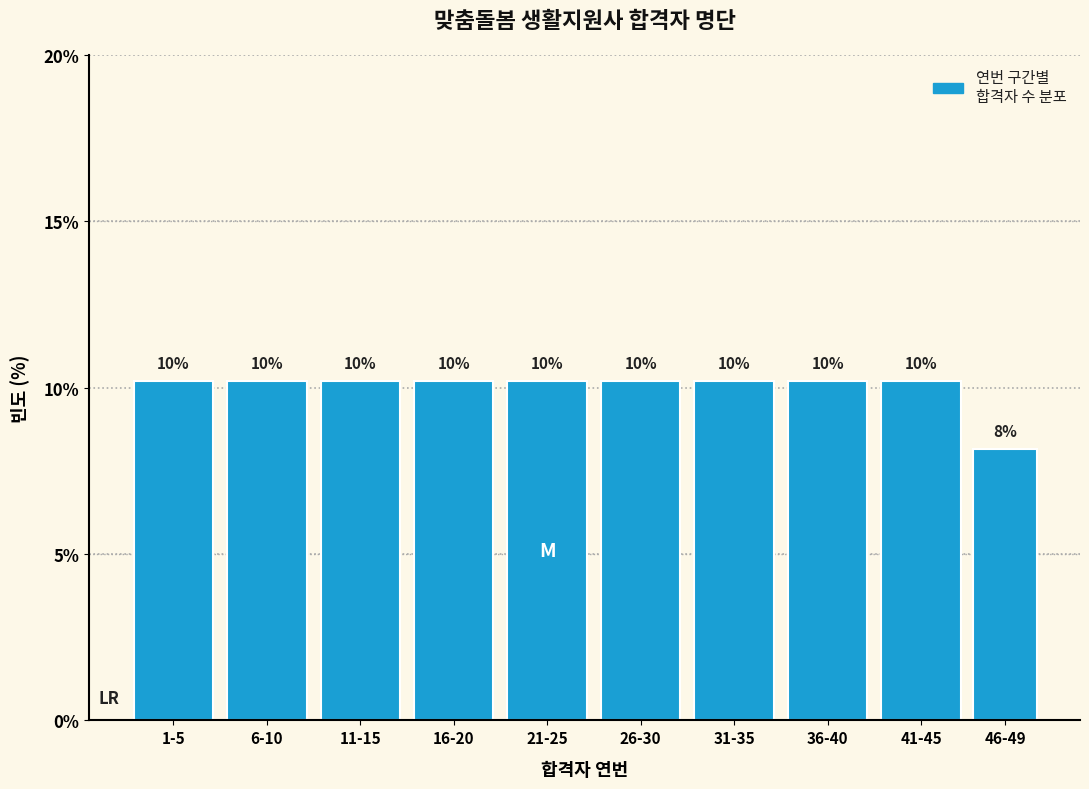

Does the chart contain any negative values?

No